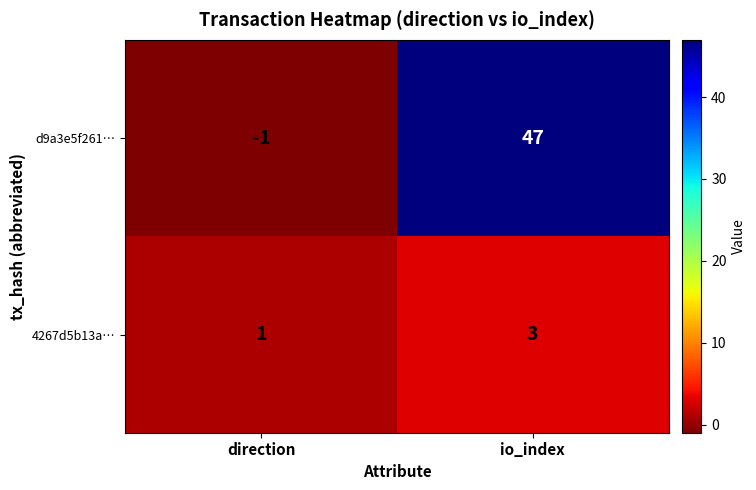

Rank the series by their maximum value, from lowest to highest.

4267d5b13a…, d9a3e5f261…